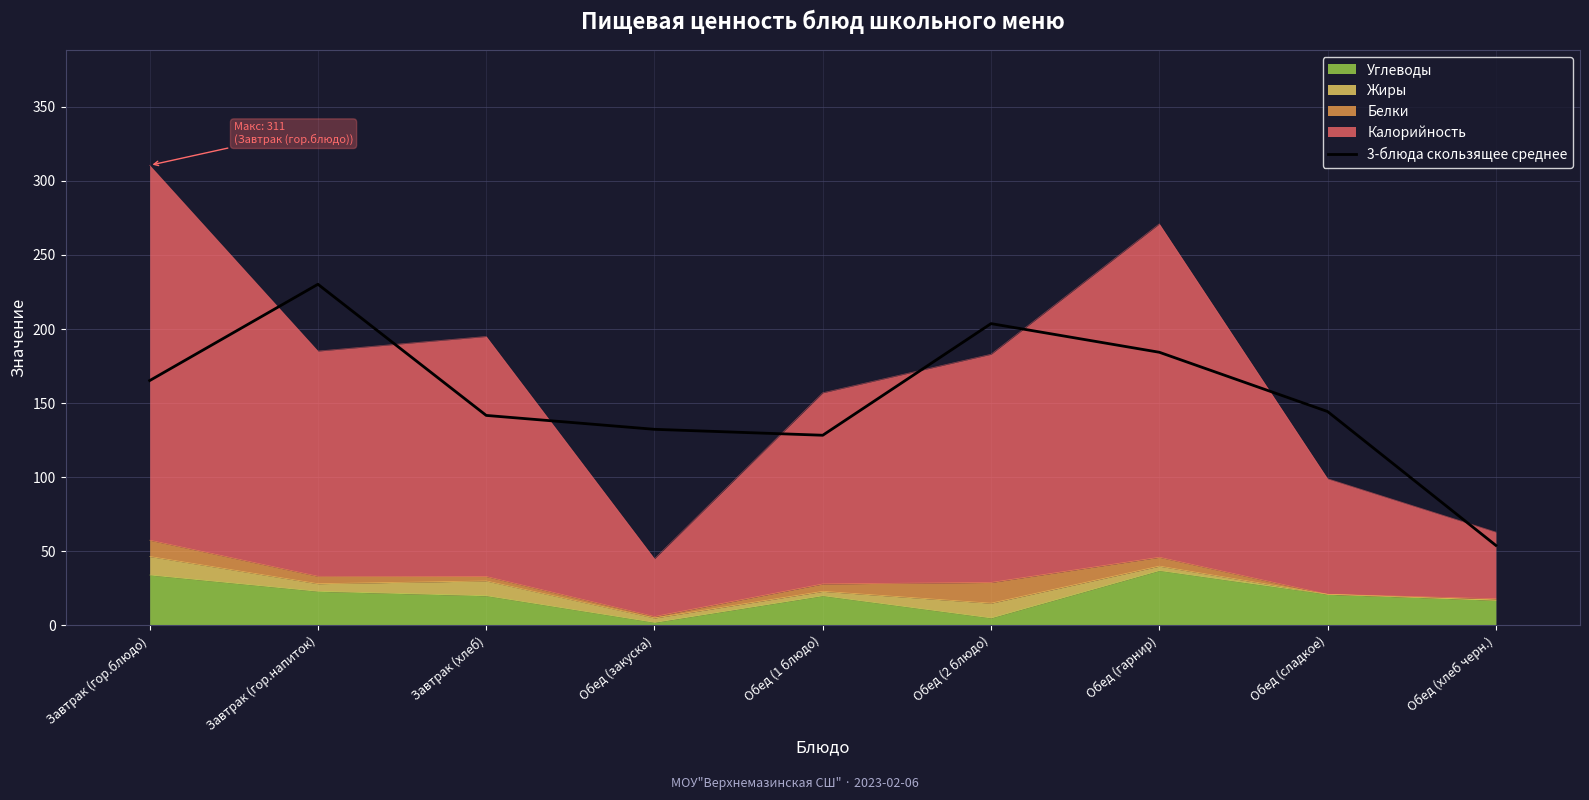

How many categories are shown in the chart?

9